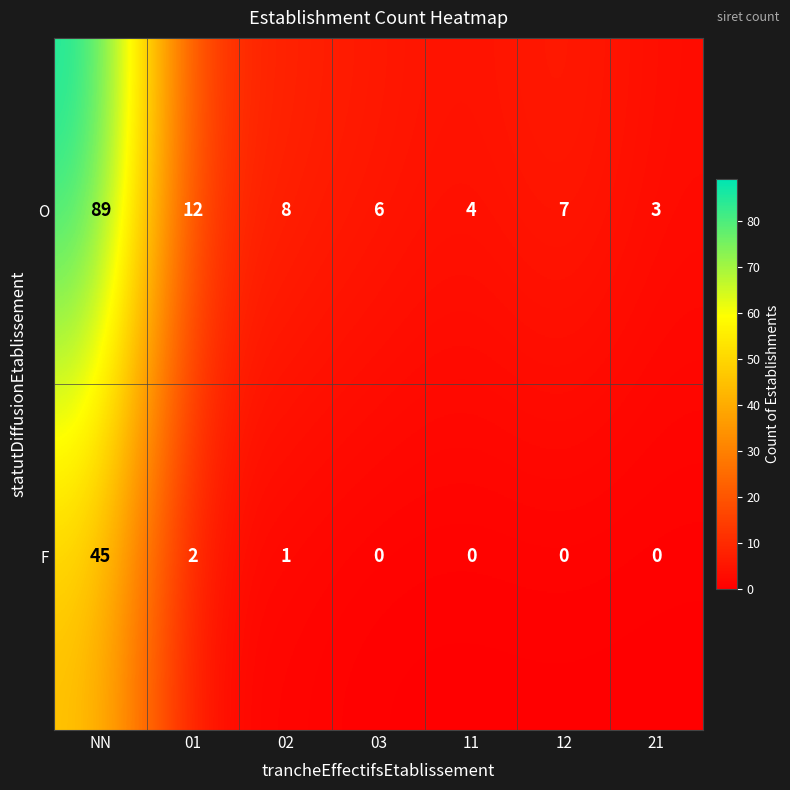

Read the O value at 21, to the nearest 5.

5